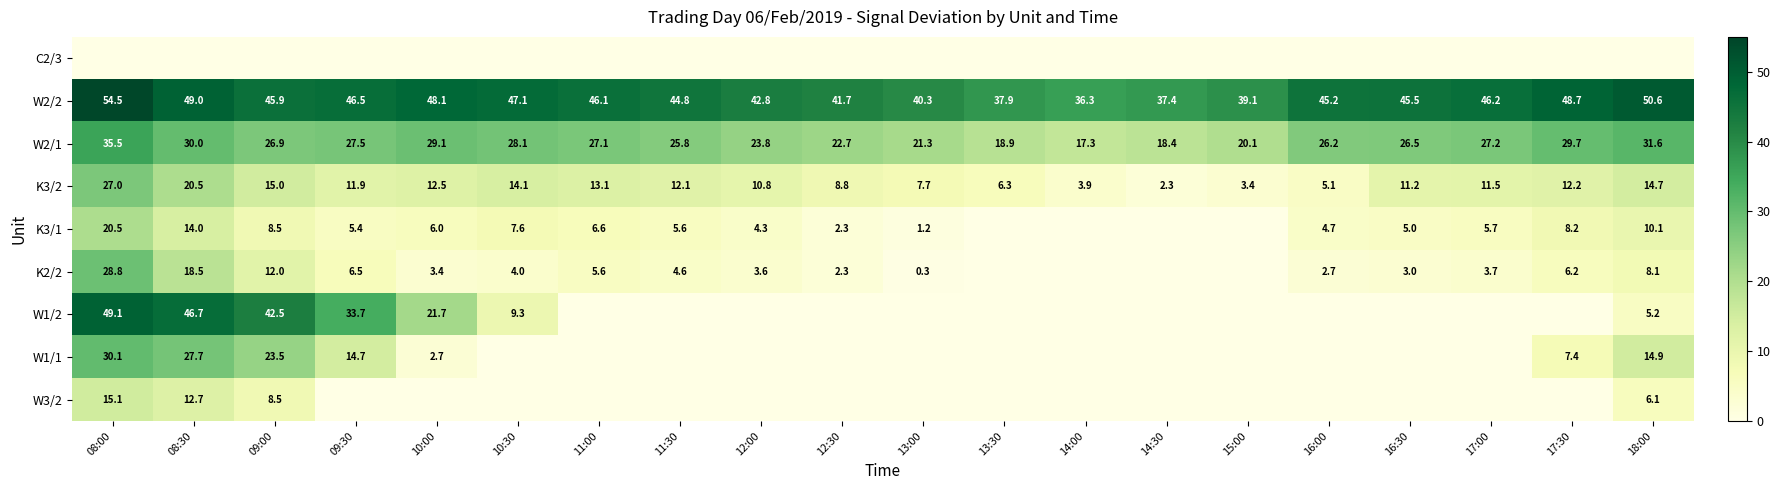

At which category is the sum across all series the highest?

08:00